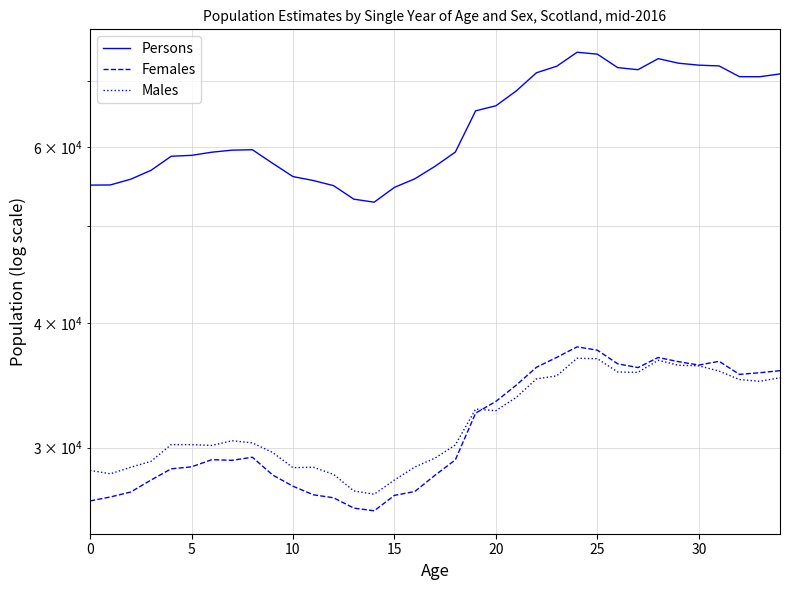

What is the label of the 9th point from the left?

8